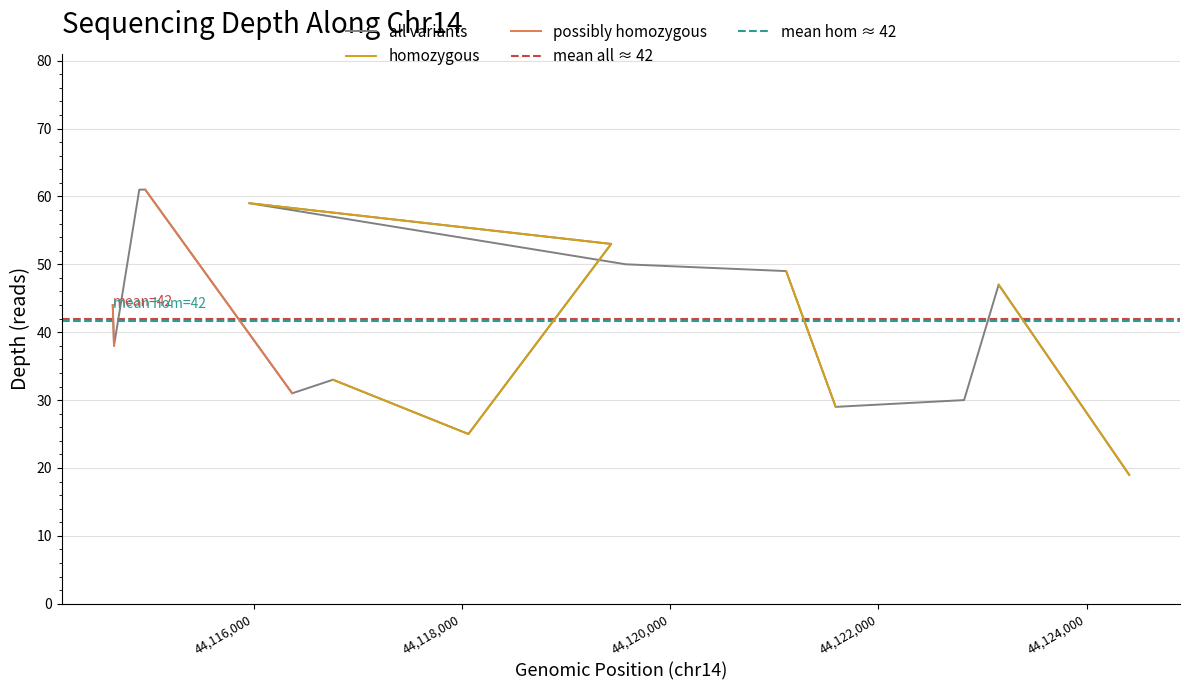

Does the chart have visible grid lines?

Yes